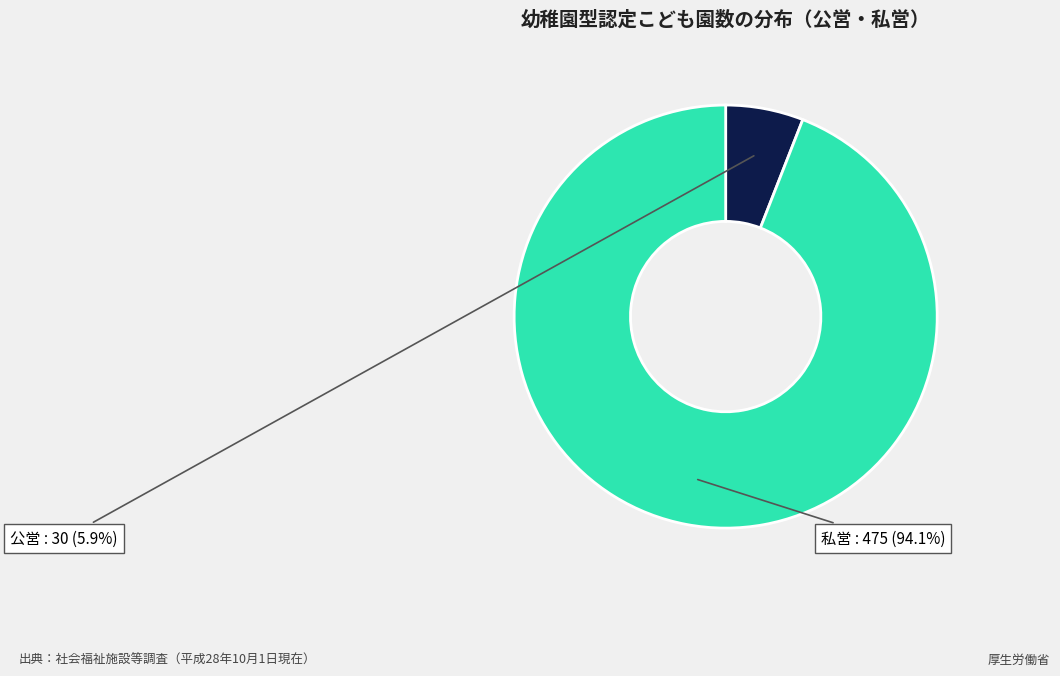

Is there a majority slice in this chart?

Yes